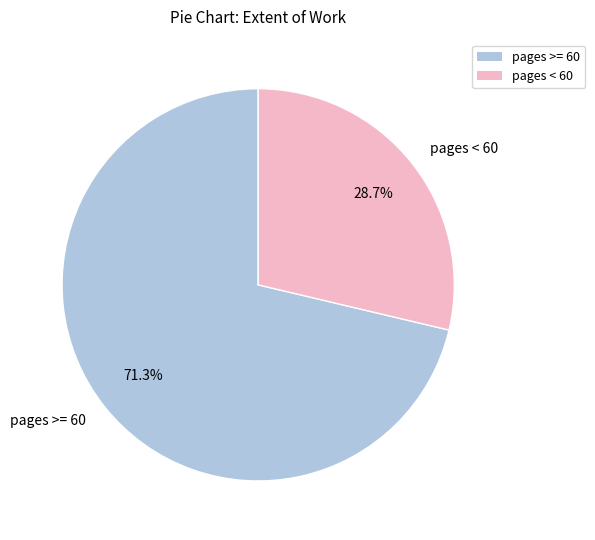

Does pages < 60 represent more than half of the total?

No